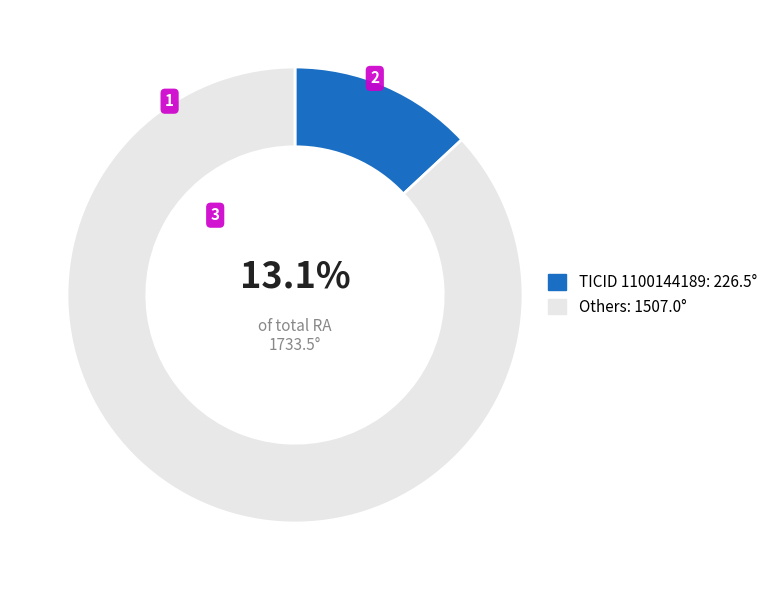

Does any single category account for the majority?

Yes